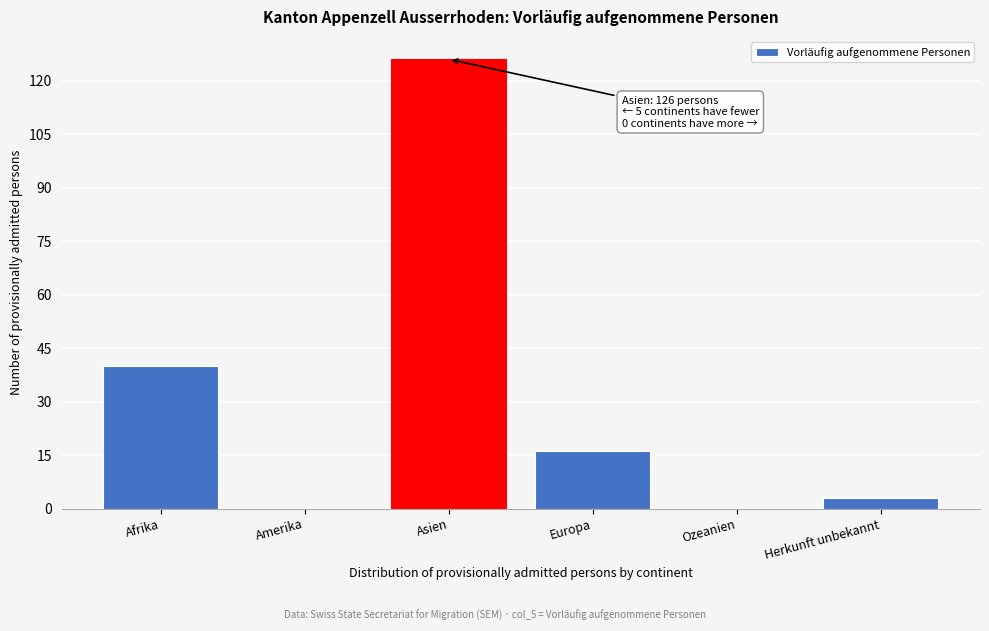

Reading right to left, list all the values displayed in this chart.

Herkunft unbekannt=3	Ozeanien=0	Europa=16	Asien=126	Amerika=0	Afrika=40